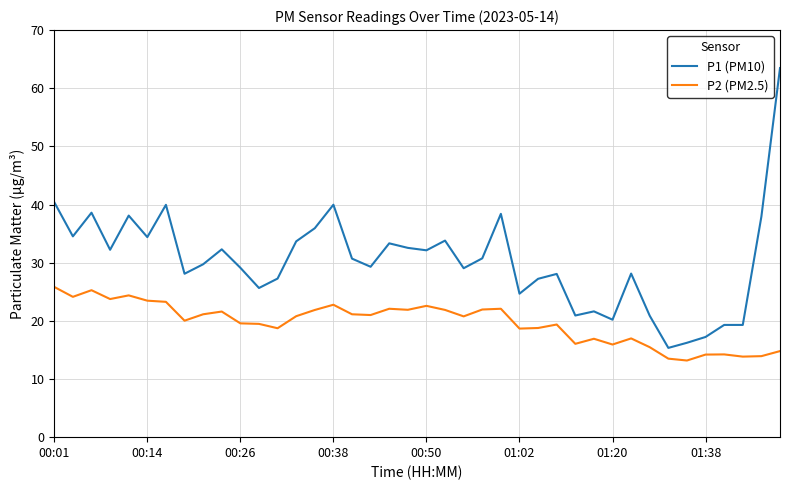

List the series in order of their overall mean, highest first.

P1 (PM10), P2 (PM2.5)